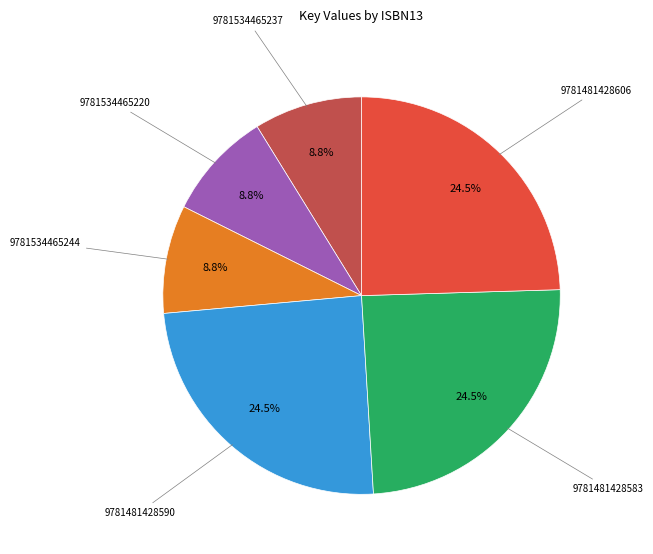

What is the total percentage of 9781481428583 and 9781534465244?

33.3%